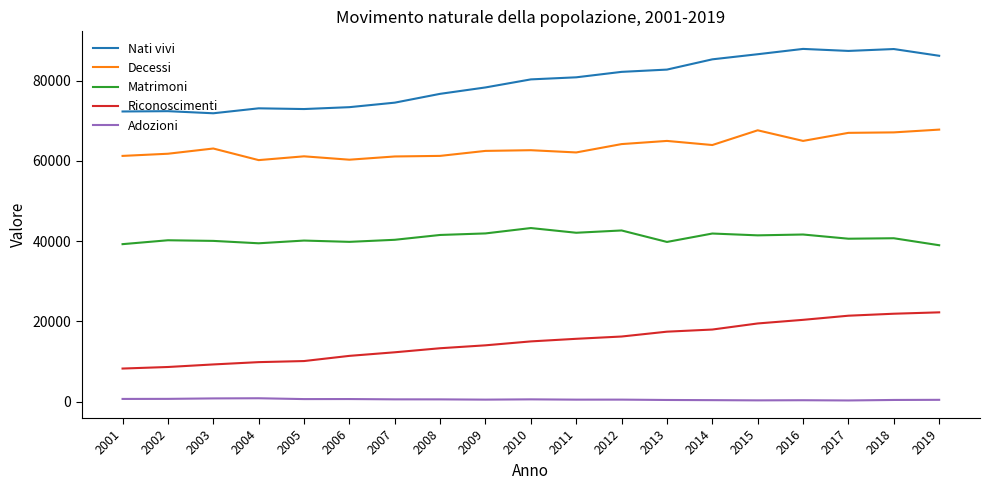

What is the lowest value of the Decessi series?

60180